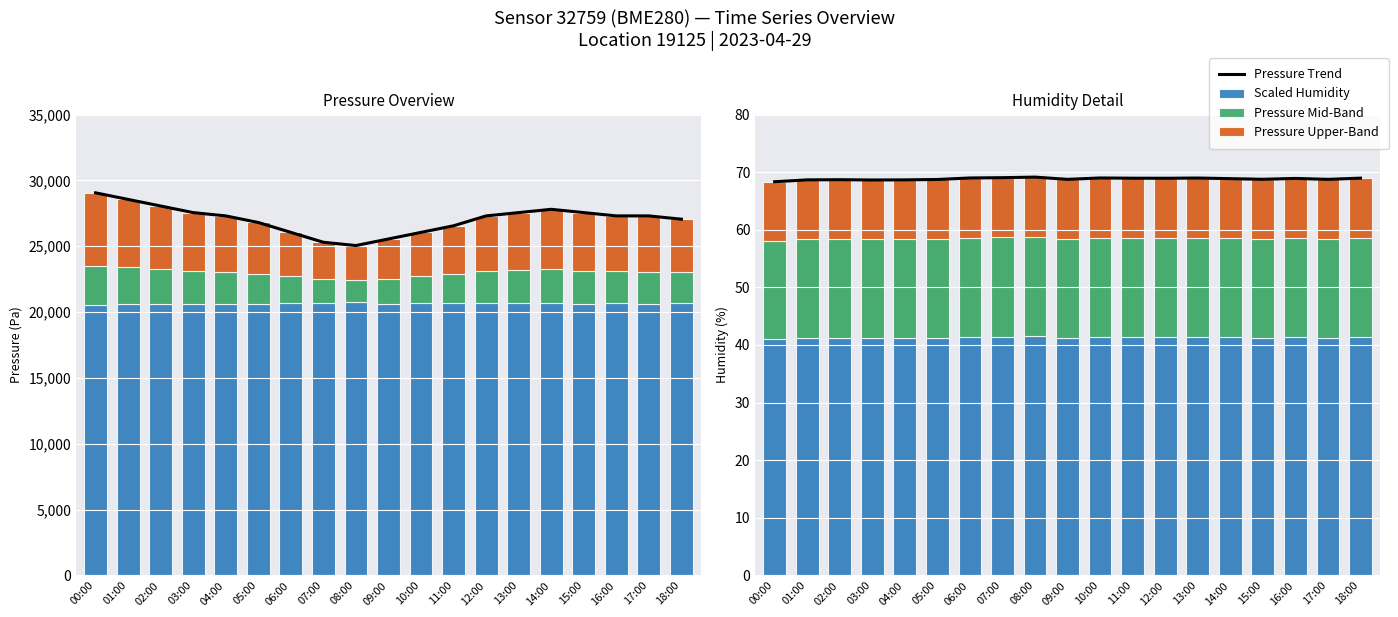

At which label does pressure reach its peak?

00:00